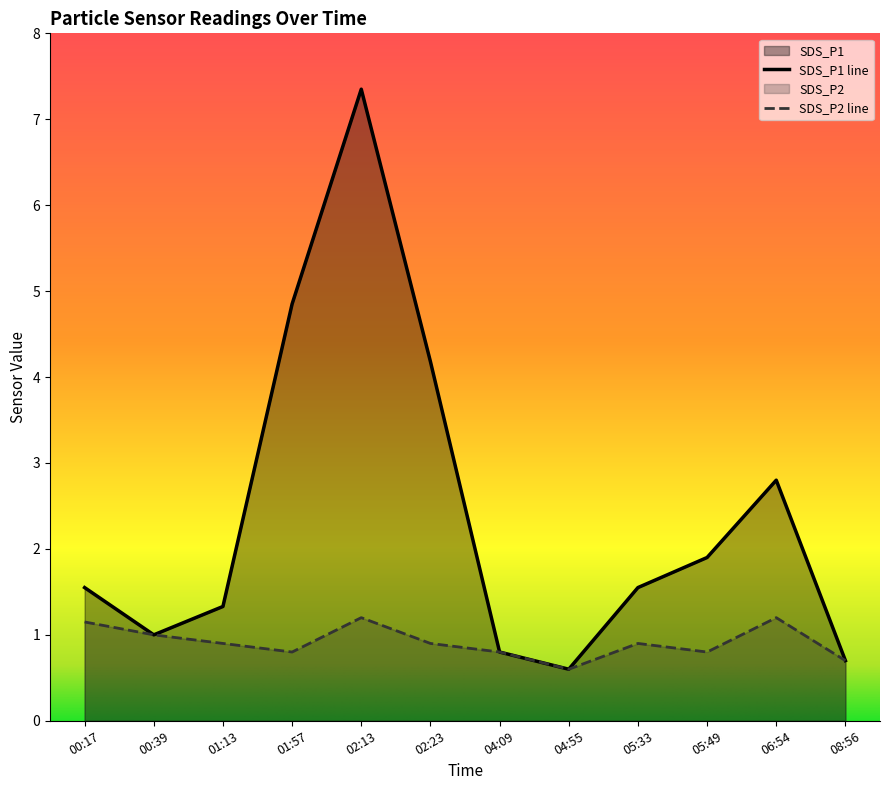

Rank the series by their maximum value, from highest to lowest.

SDS_P1 line, SDS_P2 line